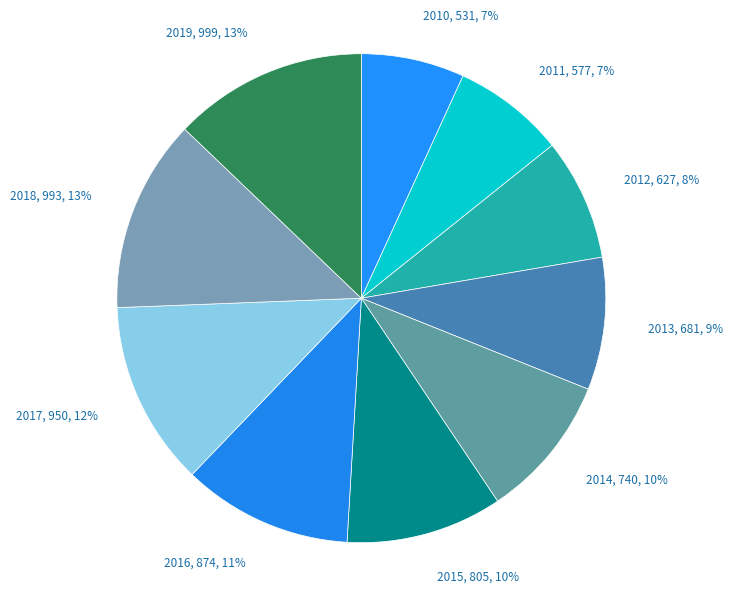

Does 2014 account for over 50% of the chart?

No